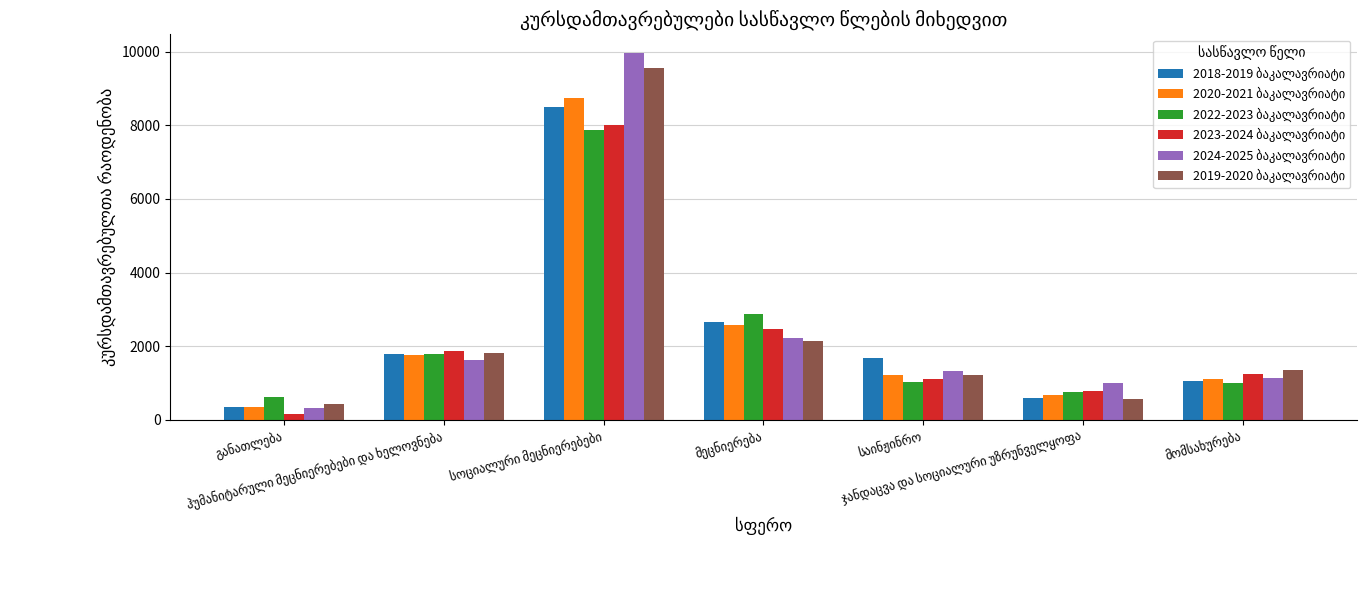

What is the label of the 1st bar from the right?

მომსახურება